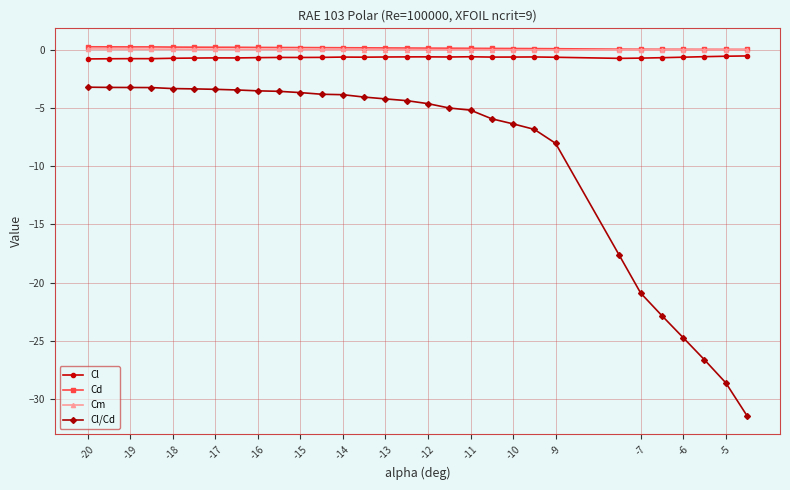

True or false: Cl/Cd and Cl cross at least once.

False